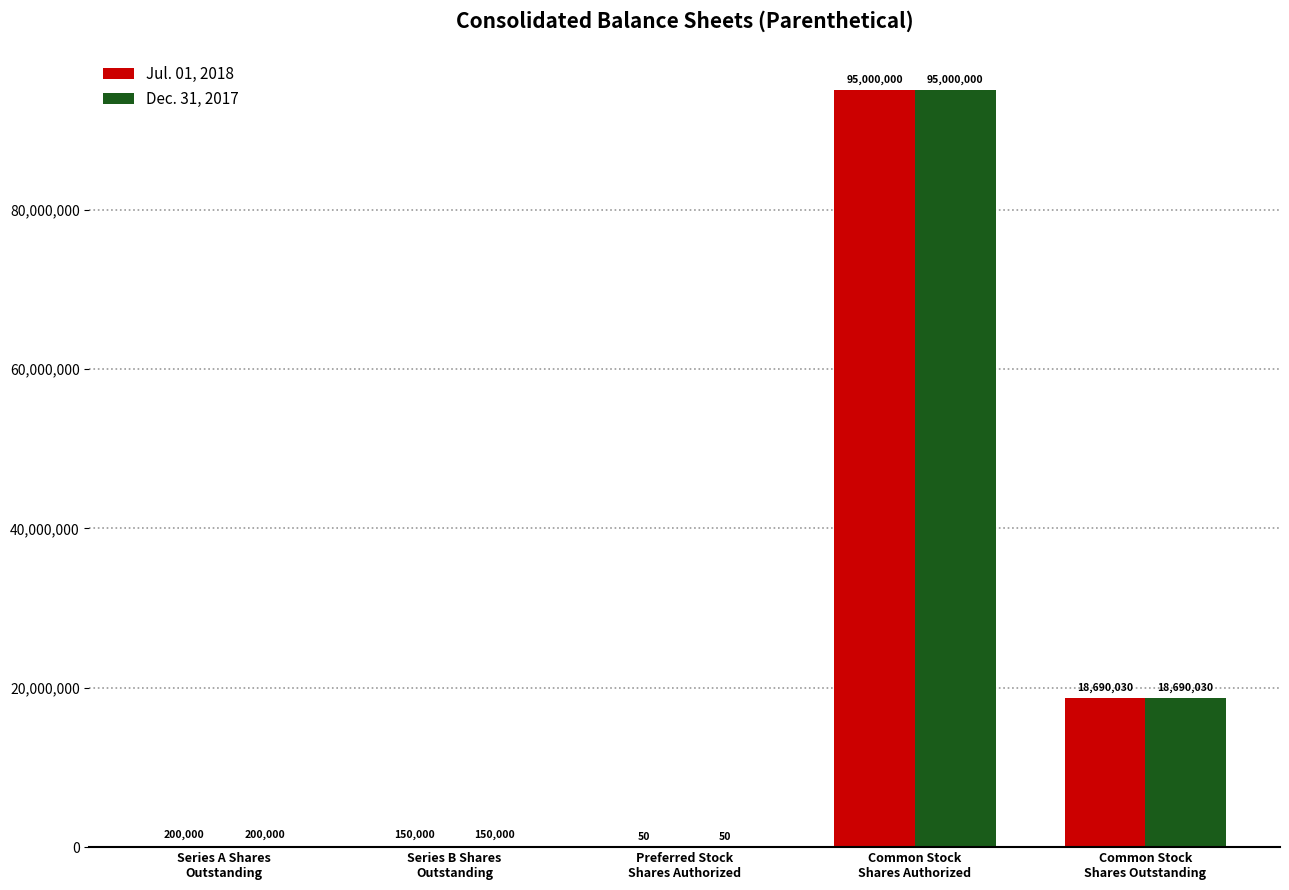

What is the difference between the Jul. 01, 2018 values at Common Stock
Shares Outstanding and Series B Shares
Outstanding?

18540030